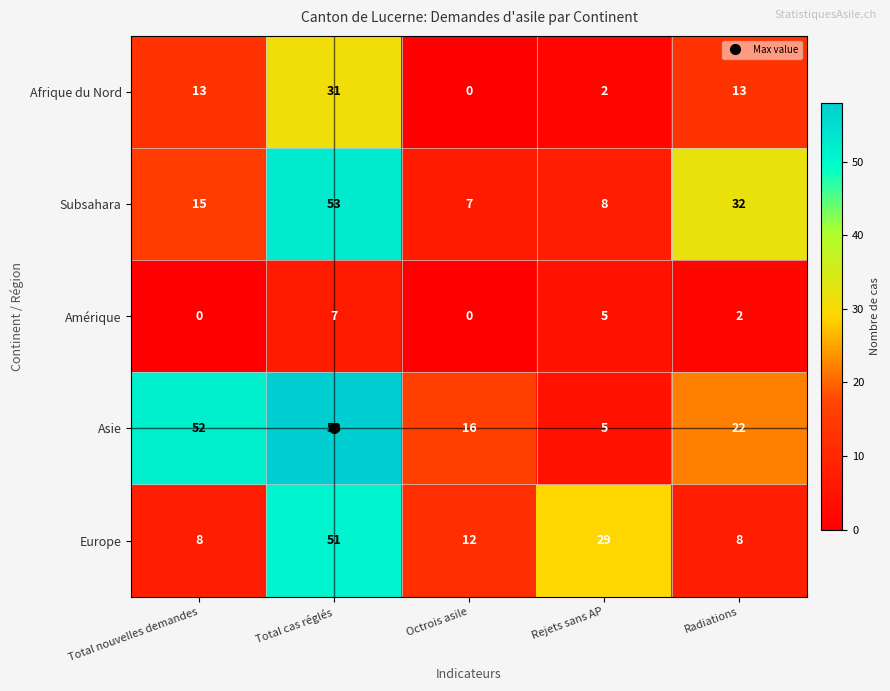

Is it true that Amérique equals 2 at Total nouvelles demandes?

False